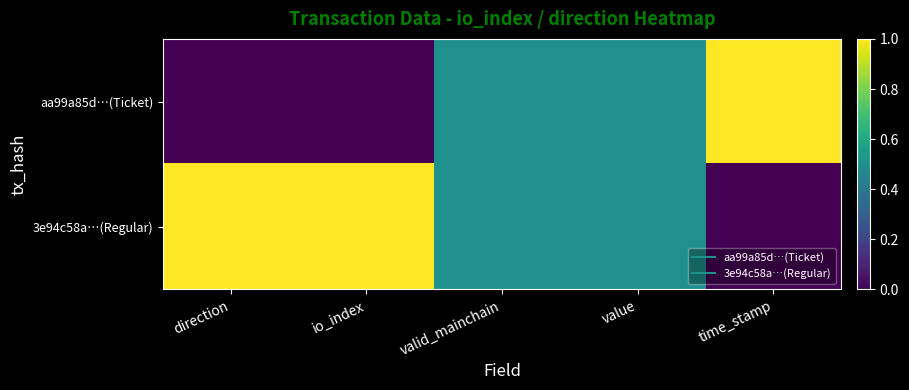

How many categories are shown in the chart?

5